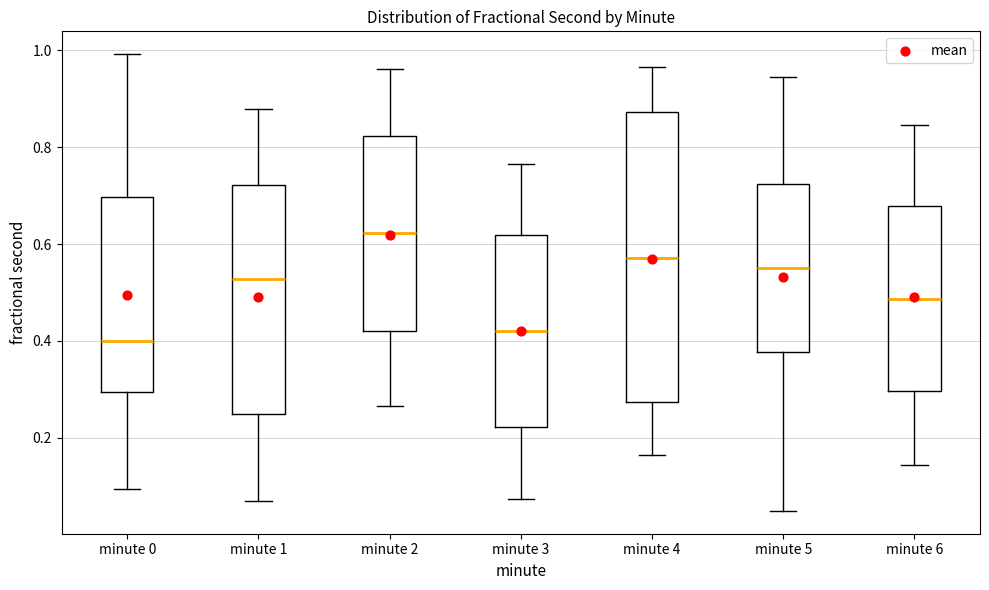

Which box's median line is the highest?

minute 2